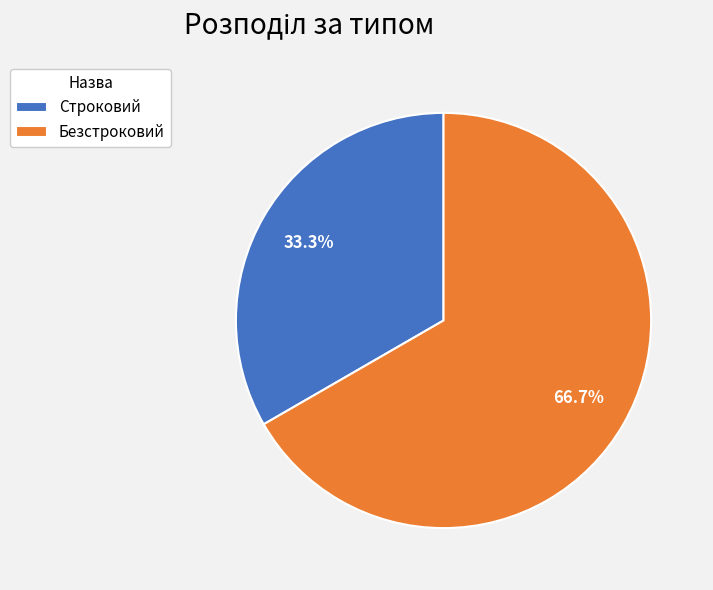

To the nearest percent, what is the average slice percentage?

50%